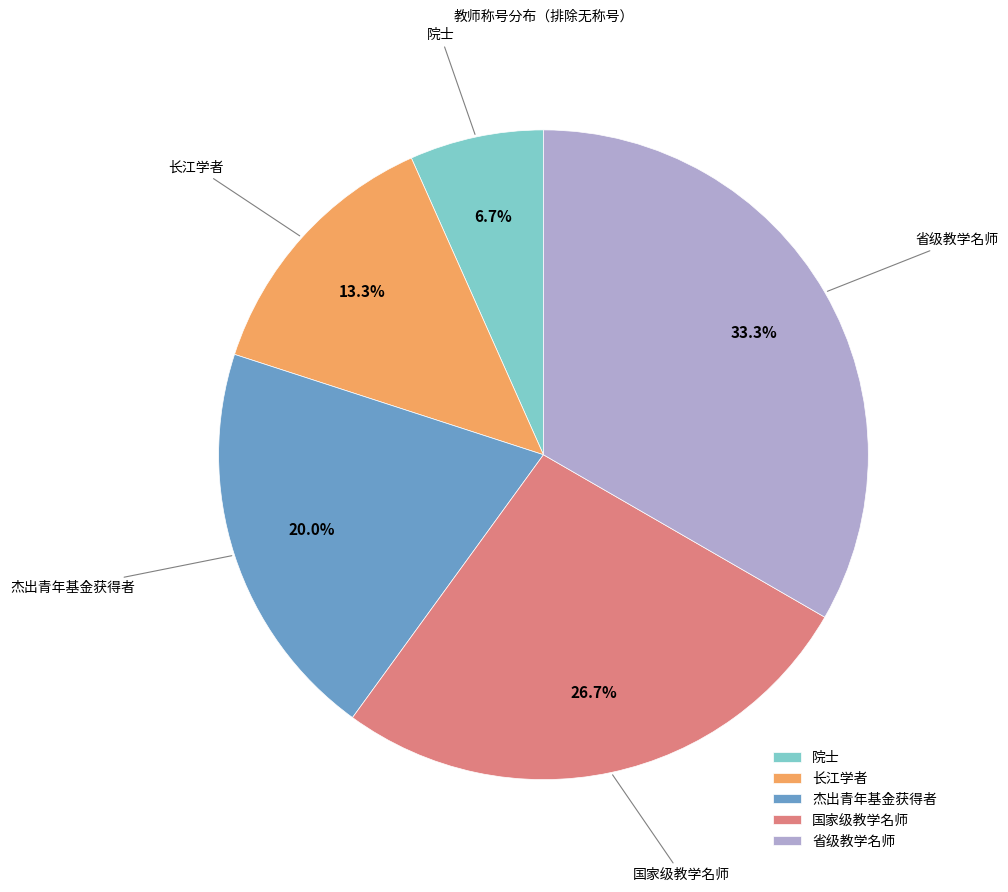

Count the number of slices in the pie.

5